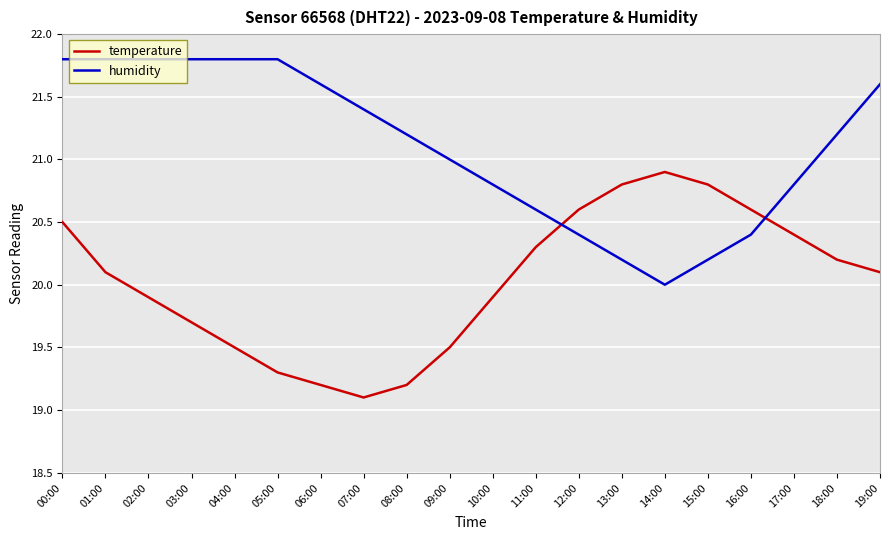

How many interior local valleys does the temperature series have?

1